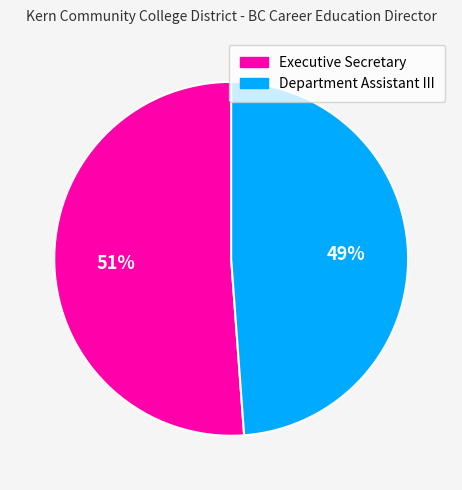

How many segments does this pie chart have?

2